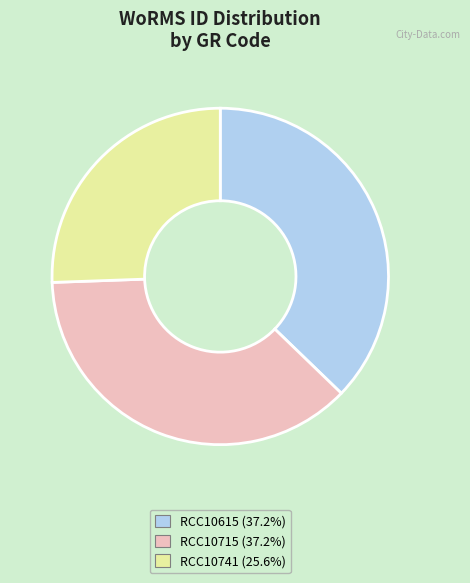

Which category has the smallest portion of the pie?

RCC10741